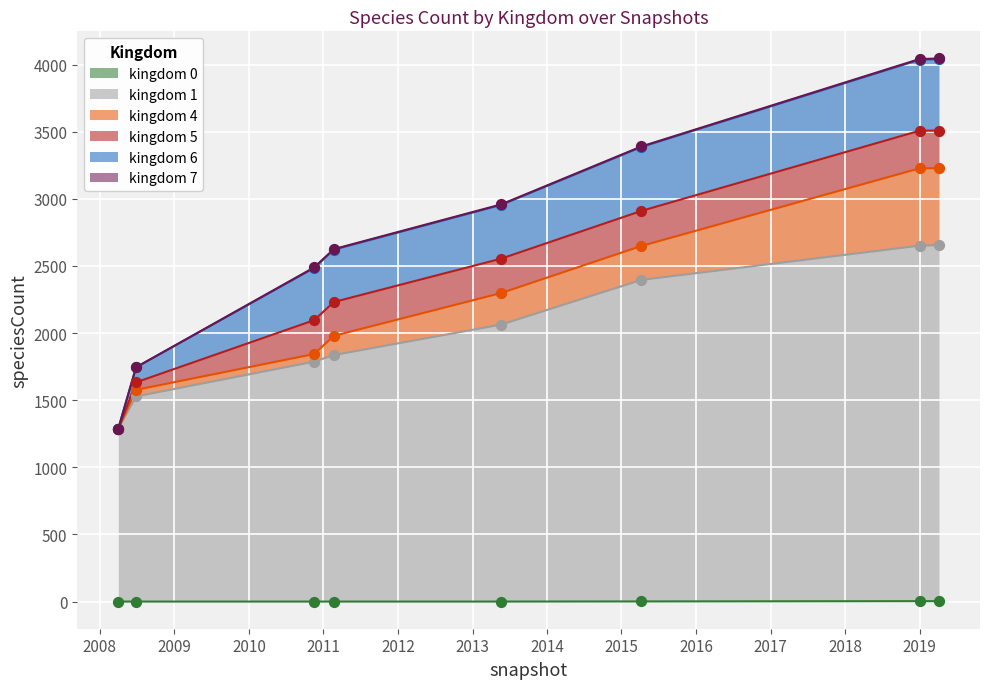

Which series has the largest Y range (max minus min)?

kingdom_1